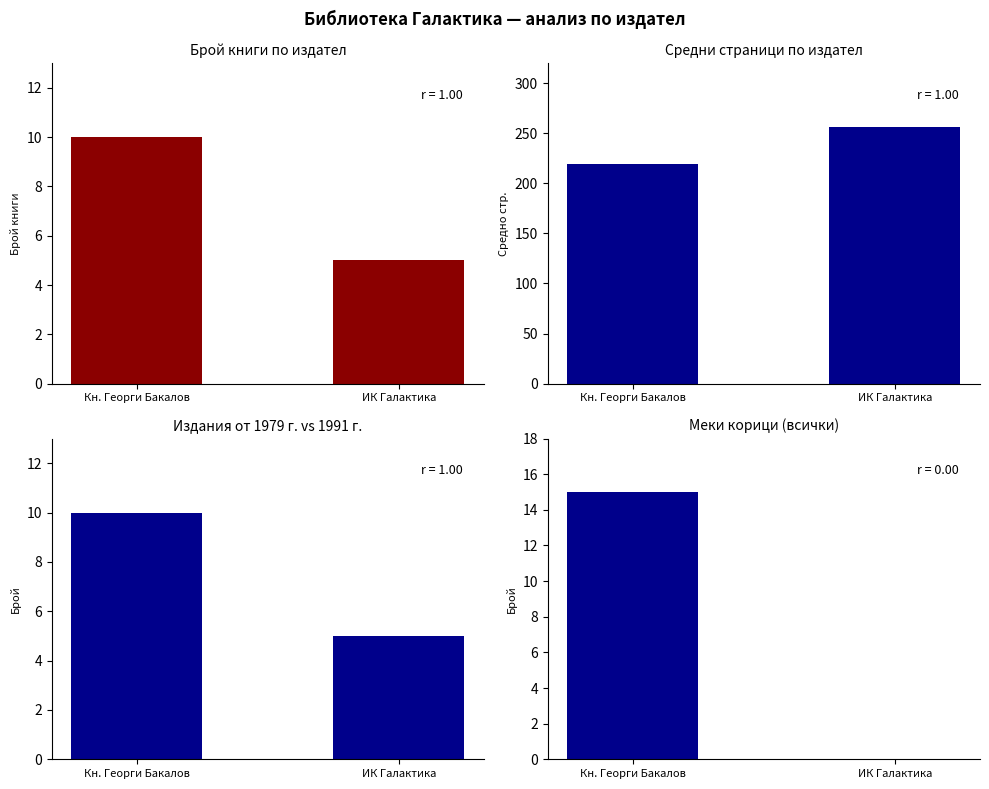

Is it true that Меки корици (всички) equals 3 at Кн. Георги Бакалов?

False